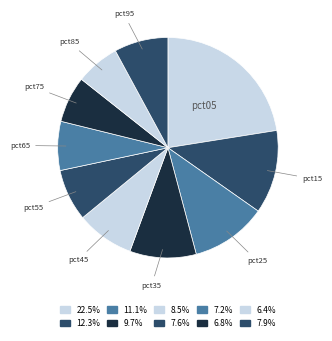

What is the smallest slice in the pie chart?

pct85